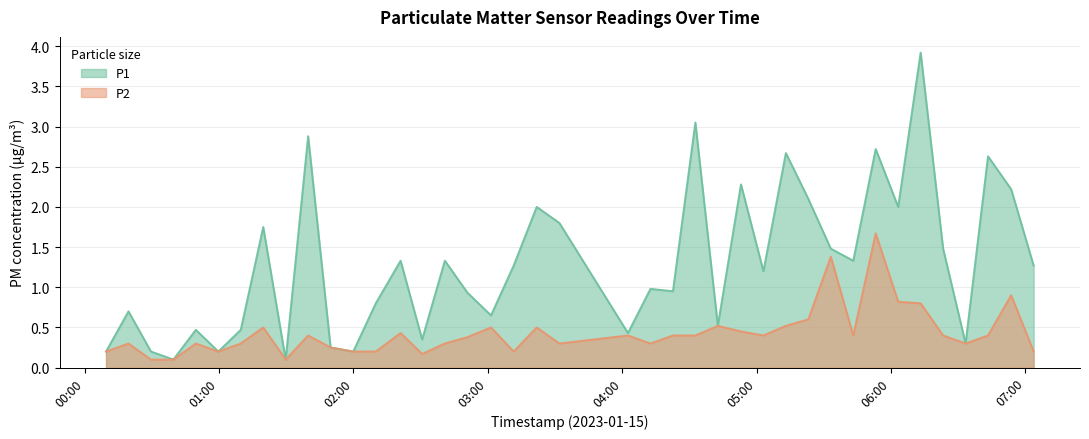

How many series are shown in this chart?

2